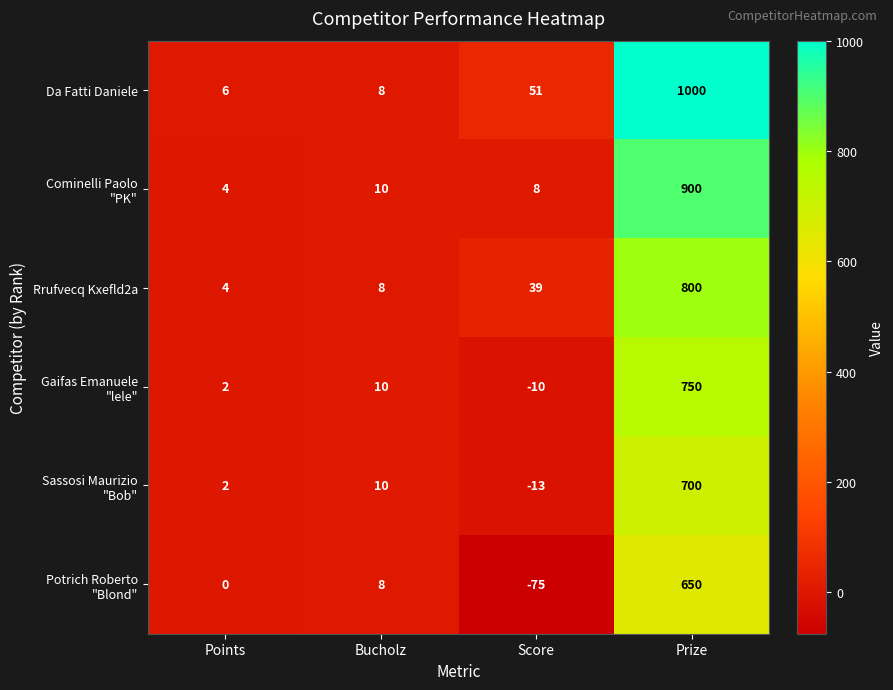

Which series has the widest spread of values?

Da Fatti Daniele